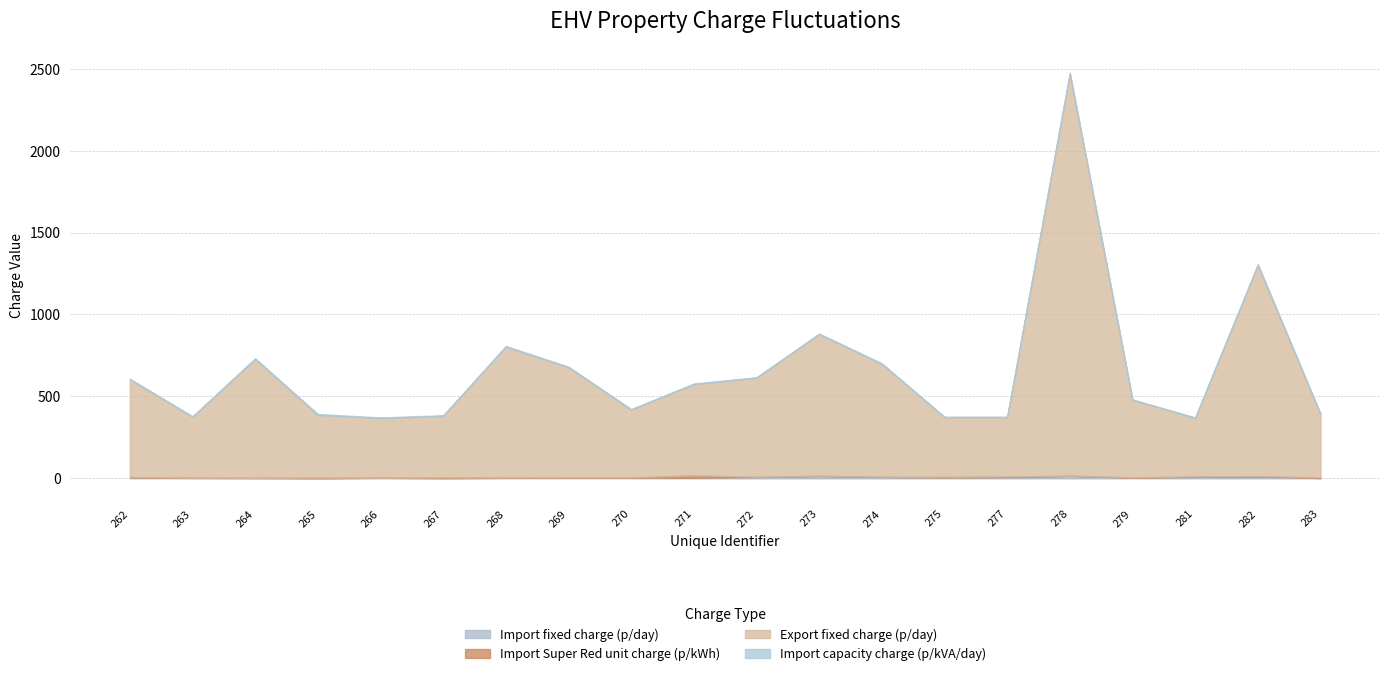

What is the difference between the Import Super Red unit charge (p/kWh) values at 270 and 268?

0.4